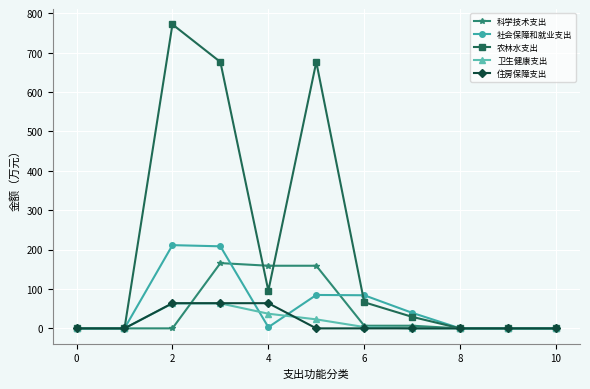

What are all the series names shown in the legend?

科学技术支出, 社会保障和就业支出, 农林水支出, 卫生健康支出, 住房保障支出